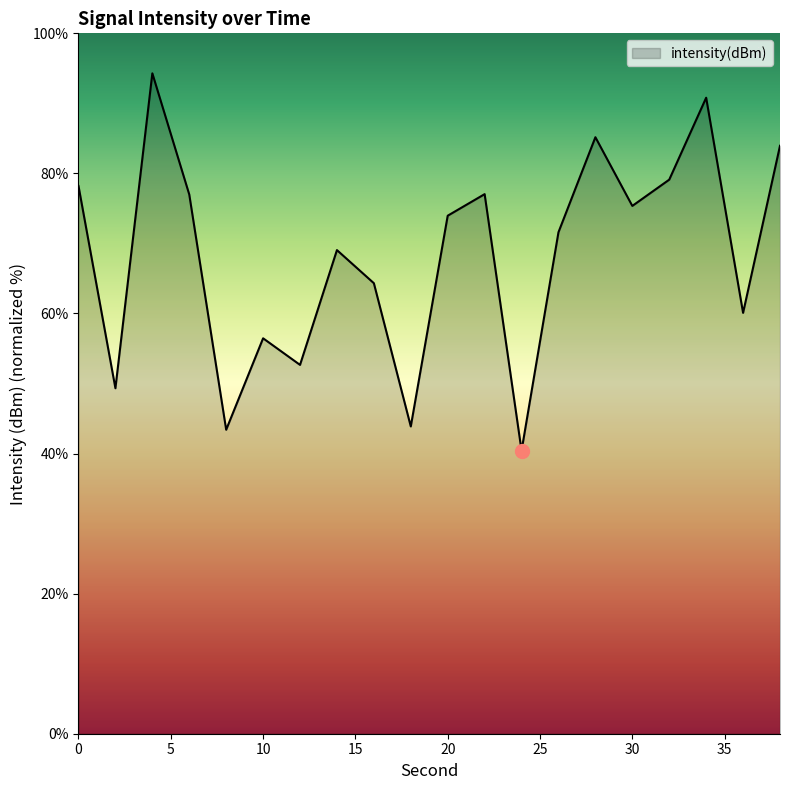

What is the difference between the maximum and minimum values?

53.9